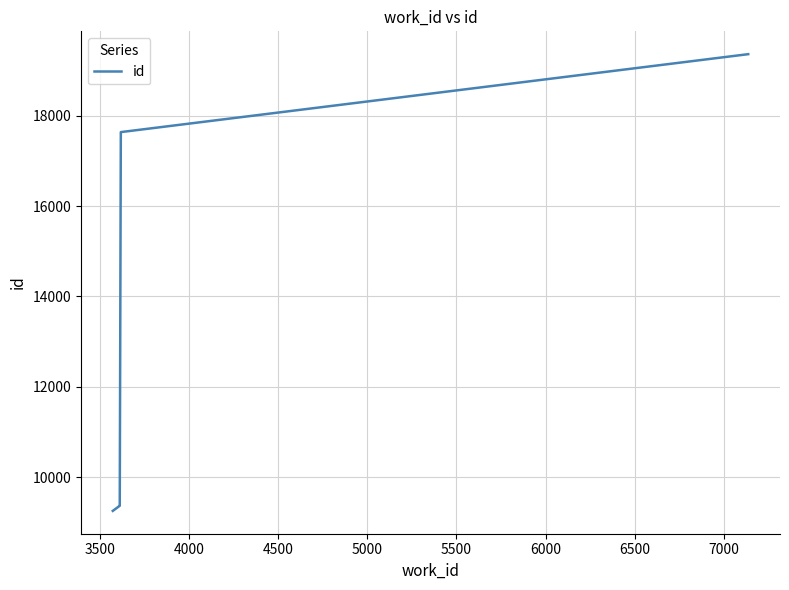

What is the difference between the second highest and minimum values?

8384